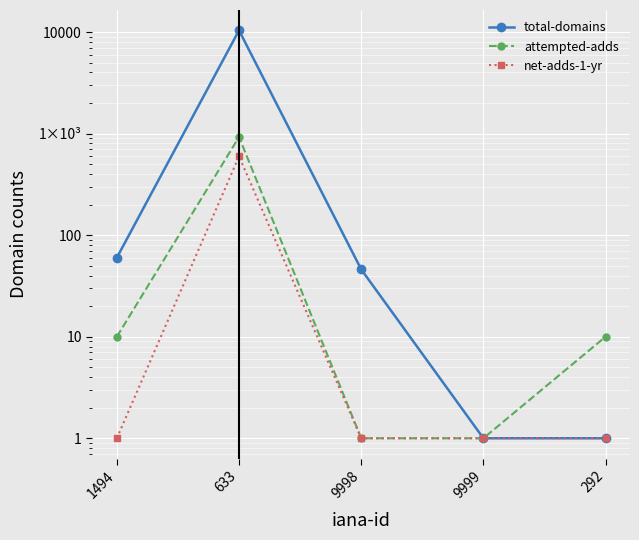

What is the label of the 4th point from the left?

9999